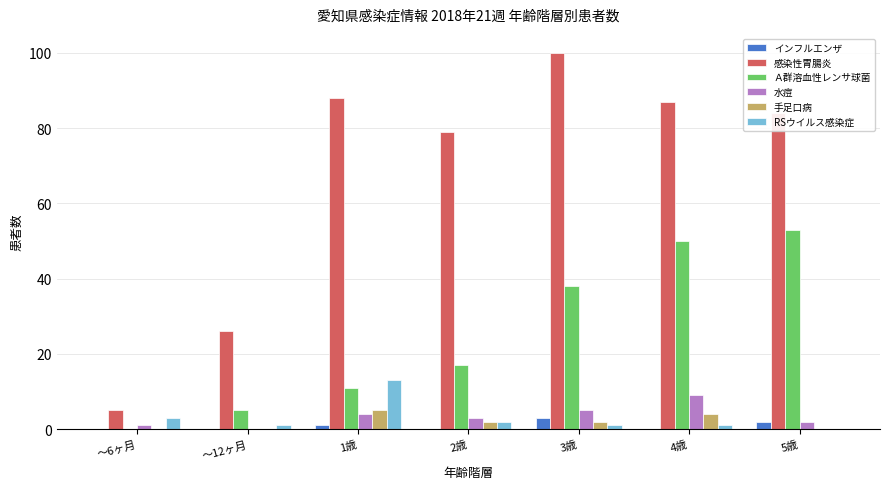

The value of 手足口病 at ～12ヶ月 is 0. True or false?

True